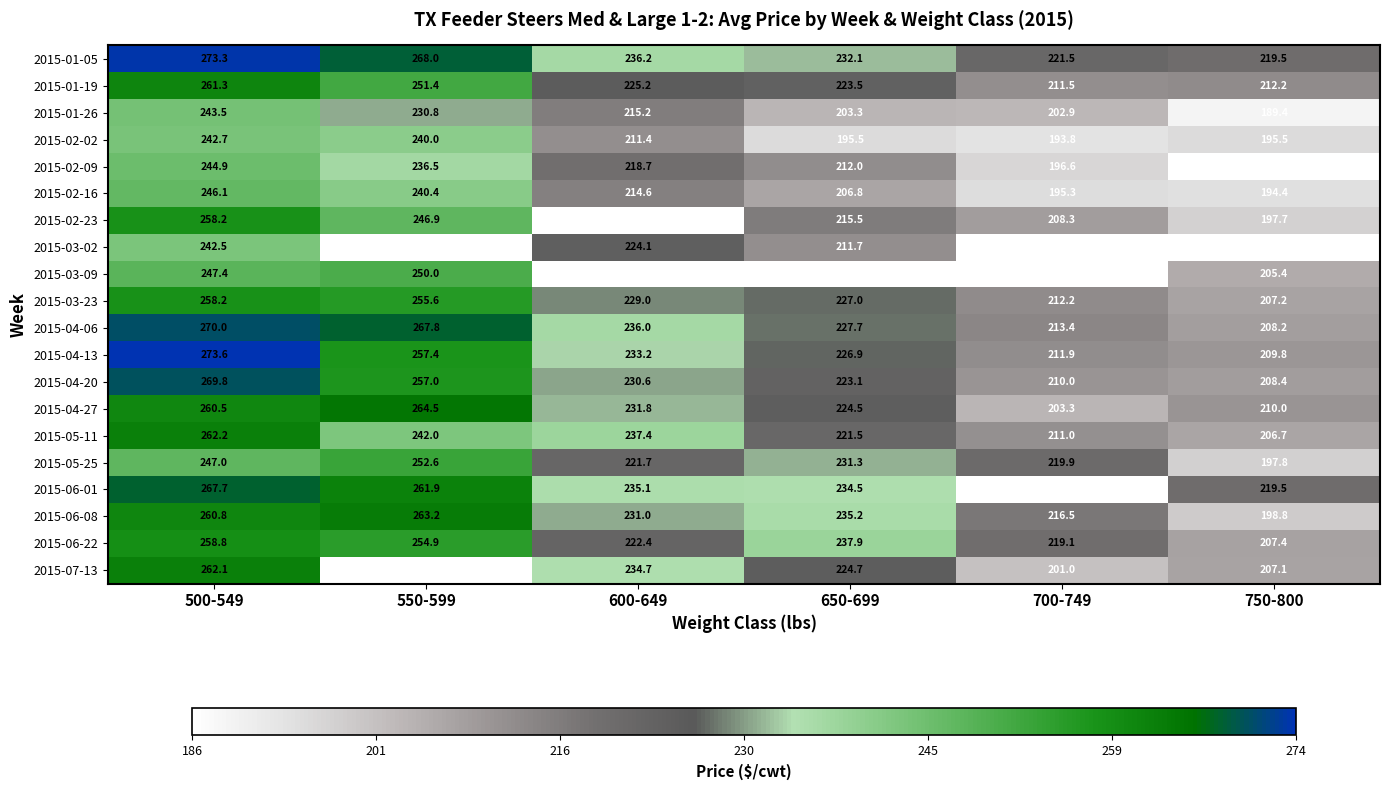

Between 650-699 and 700-749, which series saw the biggest shift?

2015-07-13